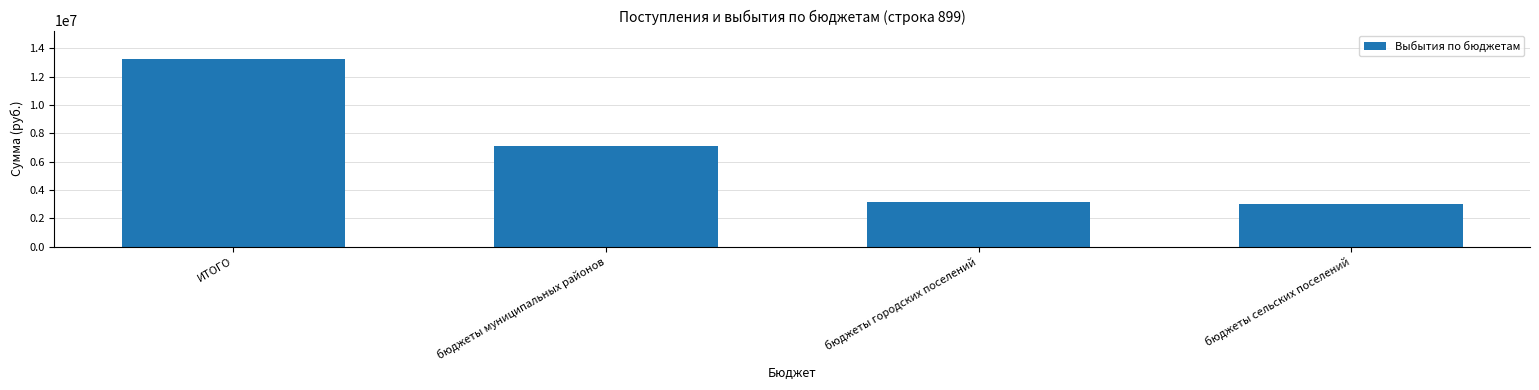

What is the label of the 1st bar from the left?

ИТОГО